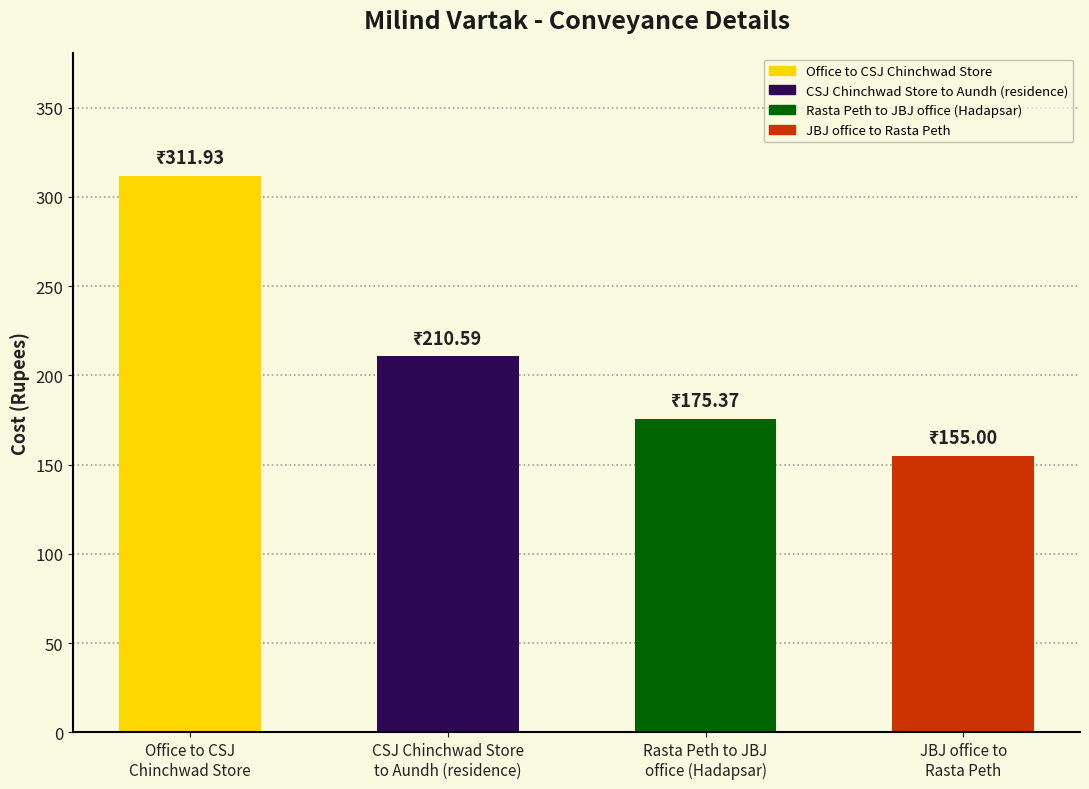

What is the sum of all values?

852.9